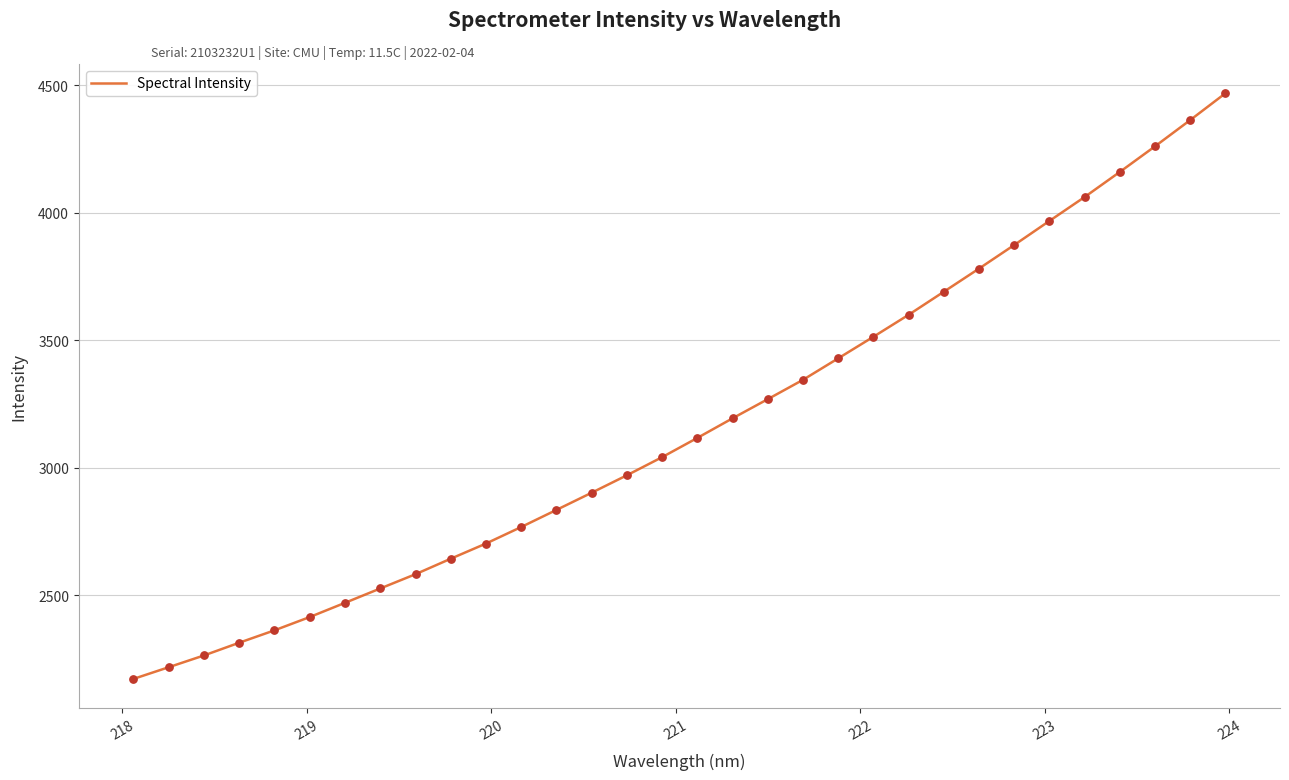

What is the smallest value displayed?

2171.4